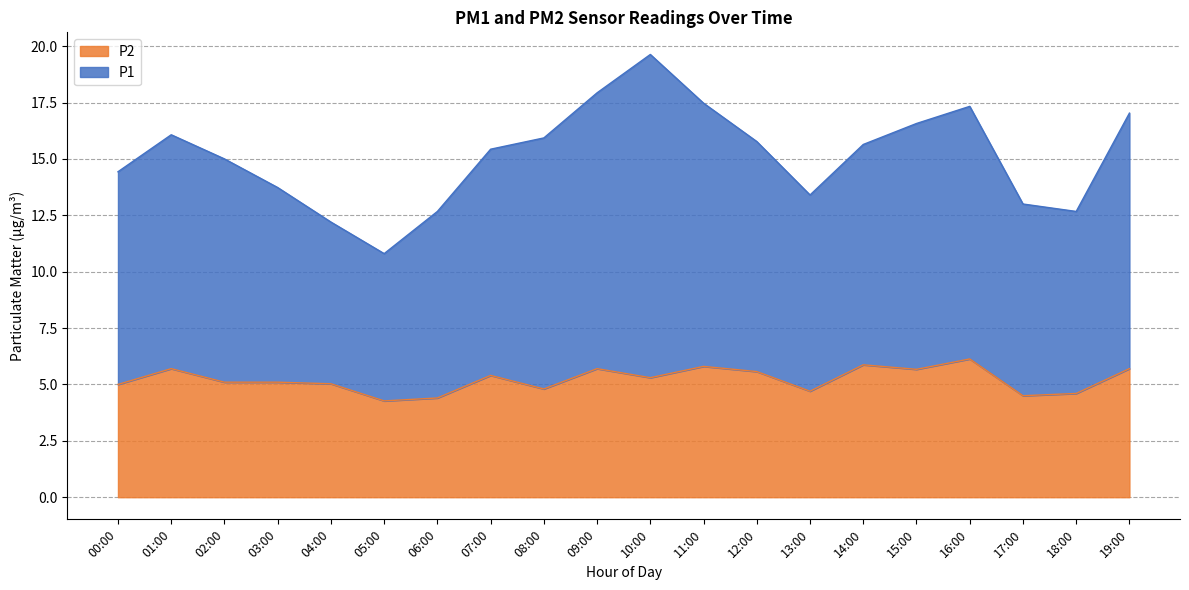

True or false: P1 and P2 intersect in this chart.

False